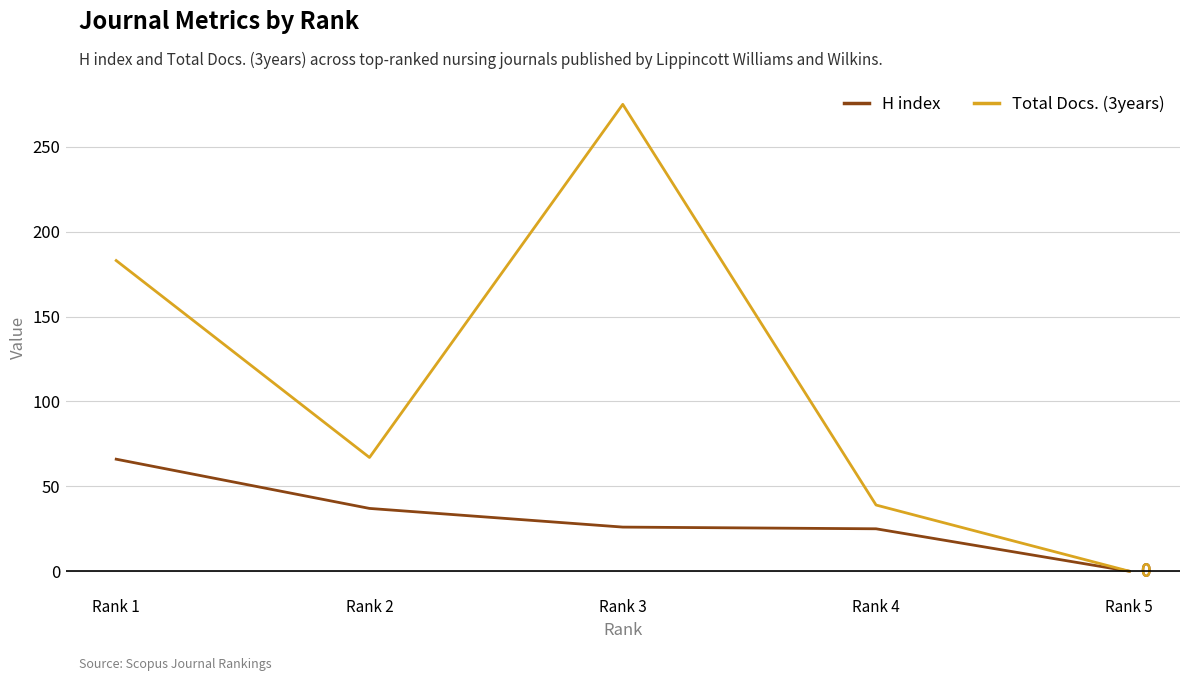

Count the number of categories in the chart.

5